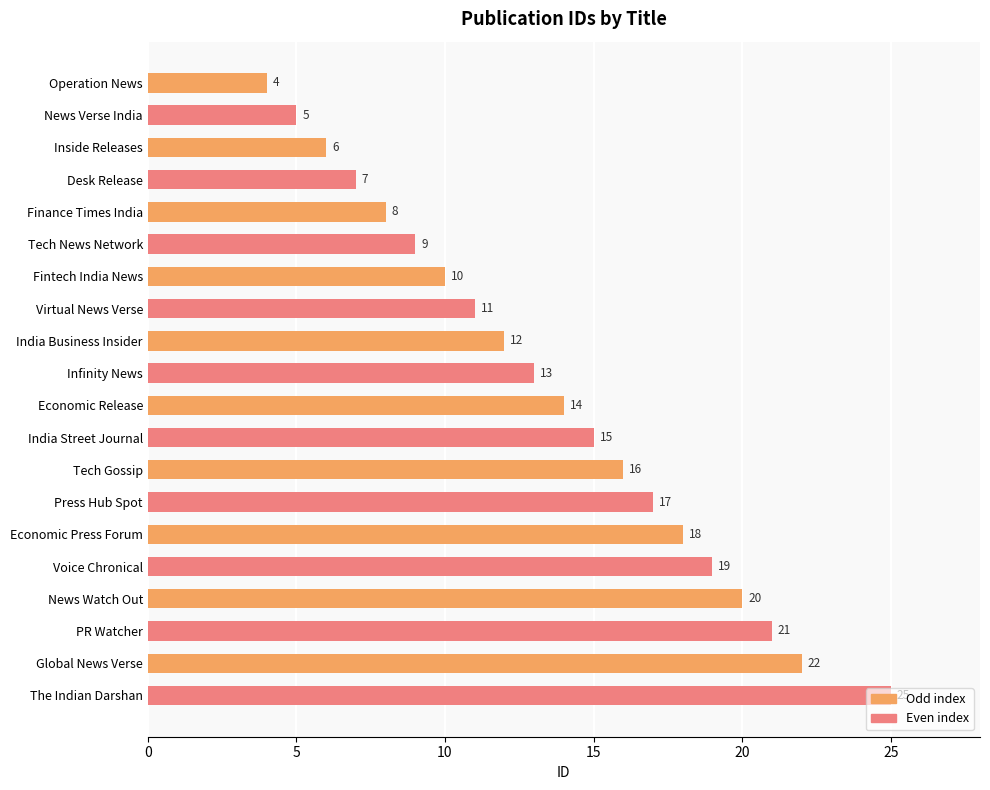

Count the number of data series in this chart.

1